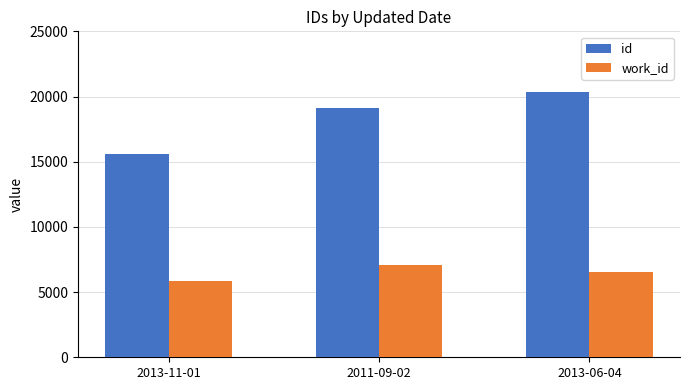

List the labels in order of work_id value, largest first.

2011-09-02, 2013-06-04, 2013-11-01